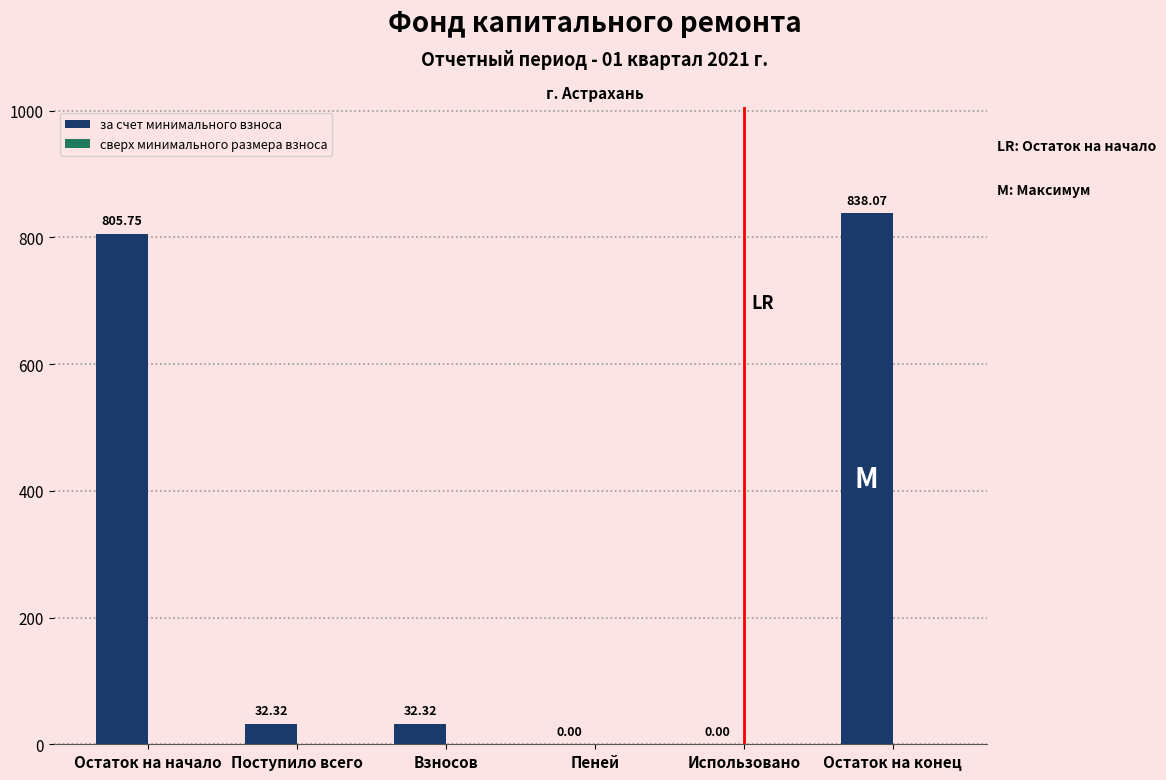

Between Остаток на конец and Взносов, which is larger?

Остаток на конец